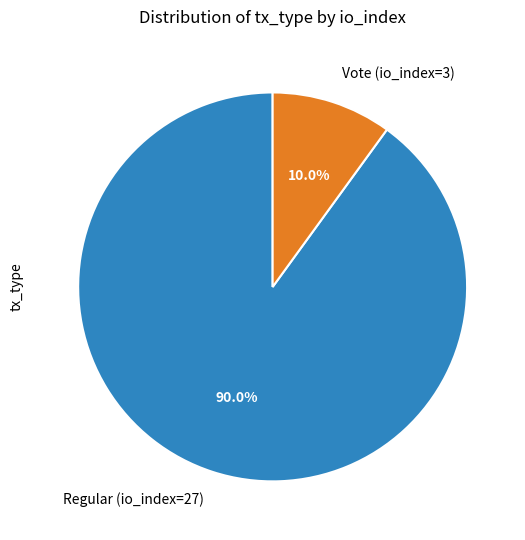

Which has a higher value, Regular (io_index=27) or Vote (io_index=3)?

Regular (io_index=27)